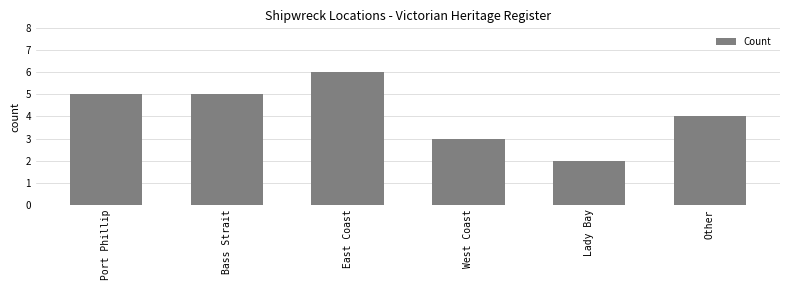

What is the value of the 1st bar from the left?

5